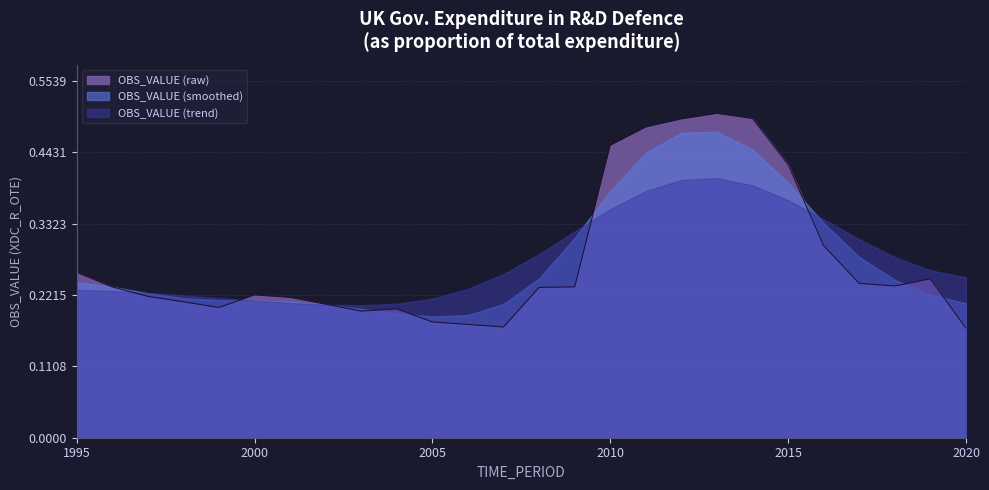

What is the sum of the values at 1998 and 2019?

0.5